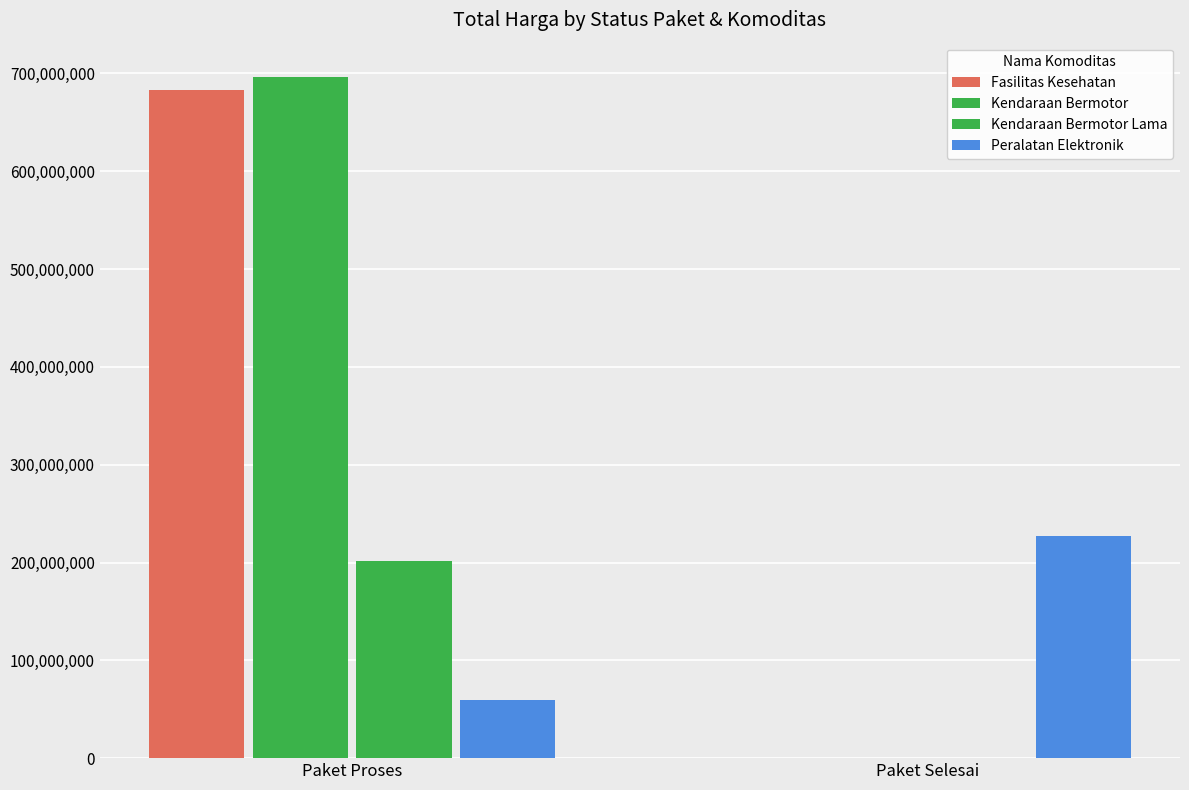

How many positive values does the Fasilitas Kesehatan series have?

1